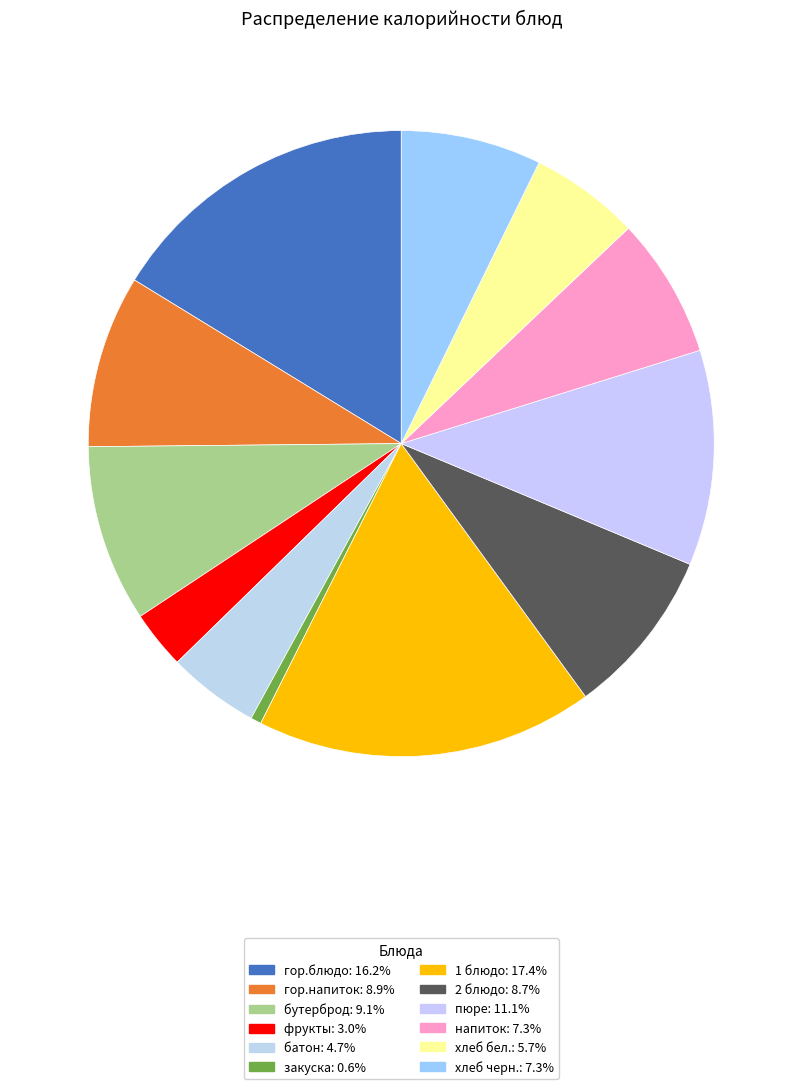

True or false: закуска accounts for 1% of the total.

True